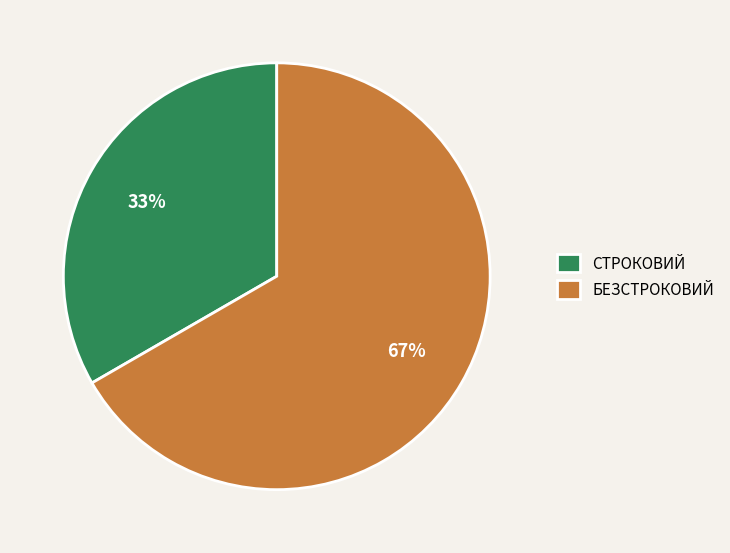

Which slice is the smallest?

СТРОКОВИЙ